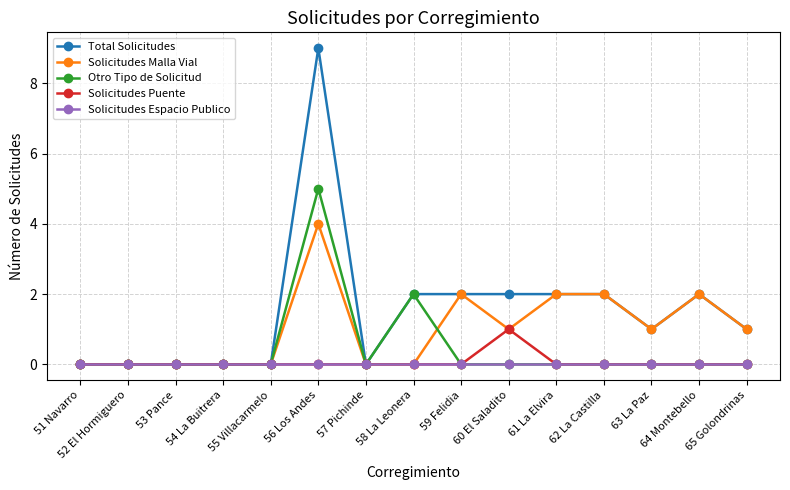

Reading right to left, extract all data points from this chart.

Total Solicitudes: 1	2	1	2	2	2	2	2	0	9	0	0	0	0	0
Solicitudes Malla Vial: 1	2	1	2	2	1	2	0	0	4	0	0	0	0	0
Otro Tipo de Solicitud: 0	0	0	0	0	0	0	2	0	5	0	0	0	0	0
Solicitudes Puente: 0	0	0	0	0	1	0	0	0	0	0	0	0	0	0
Solicitudes Espacio Publico: 0	0	0	0	0	0	0	0	0	0	0	0	0	0	0